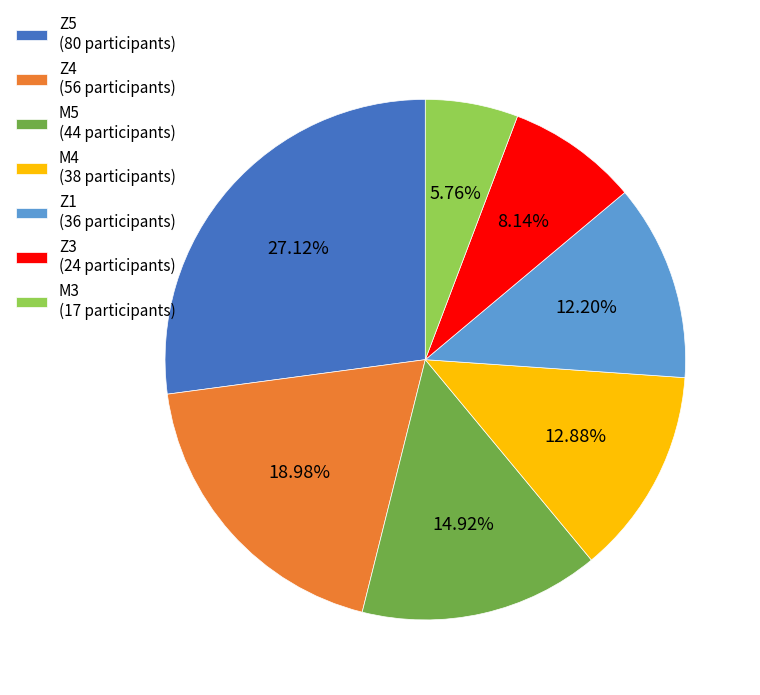

What is the smallest slice in the pie chart?

M3